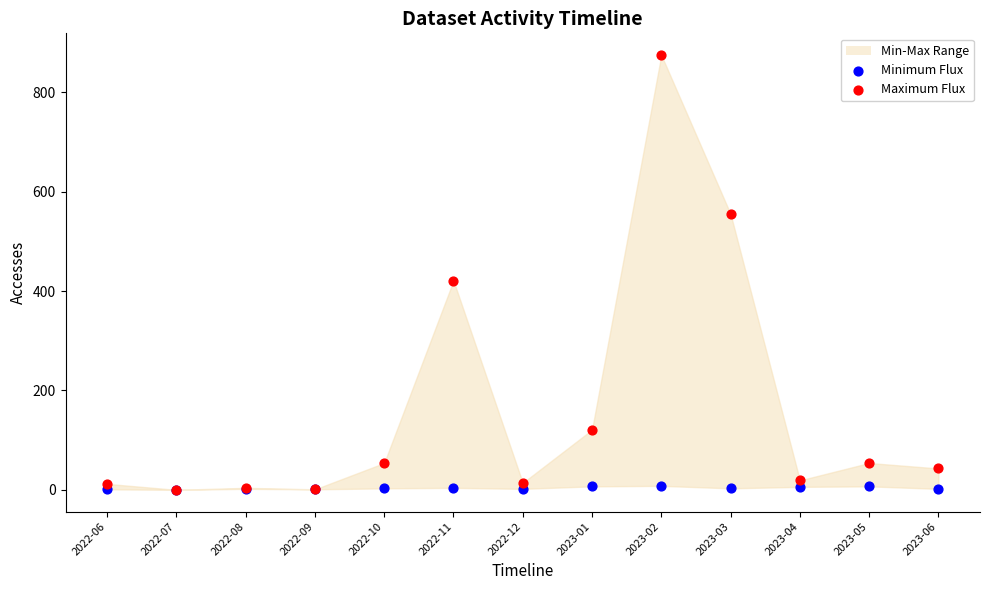

Across all series, what Y value is closest to 437?

421